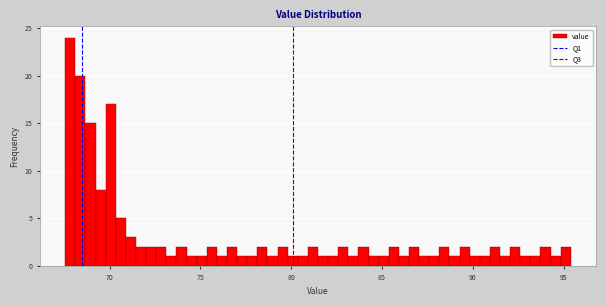

Around what value on the x-axis is the tallest bar? Give the approximate position of its centre, as read against the axis.

68.0